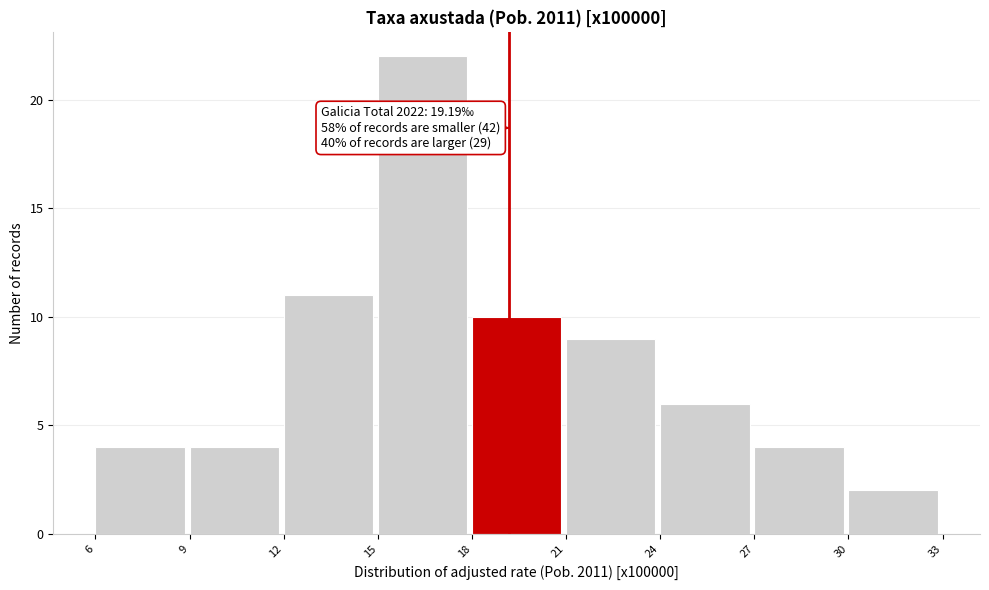

Over which range of the x-axis is the bar tallest?

15 to 18